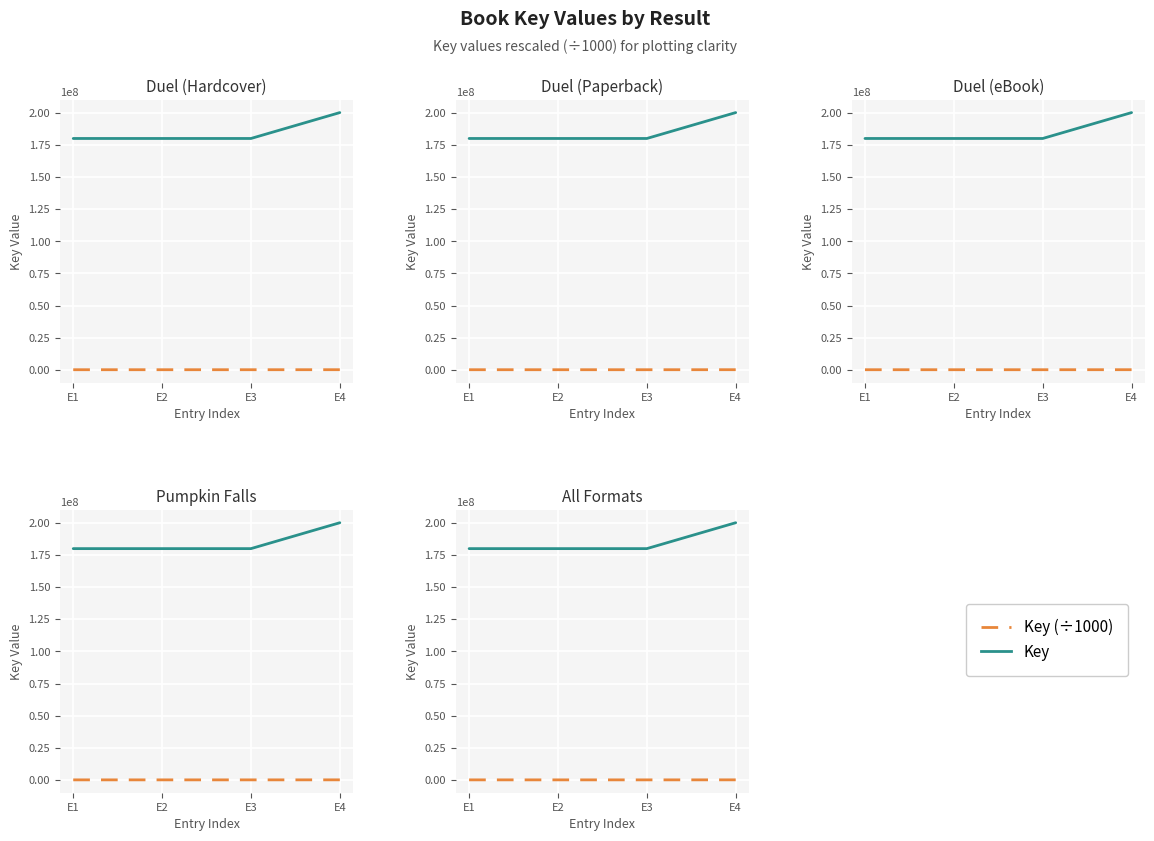

Is it true that Key equals 199939495.0 at E4?

True